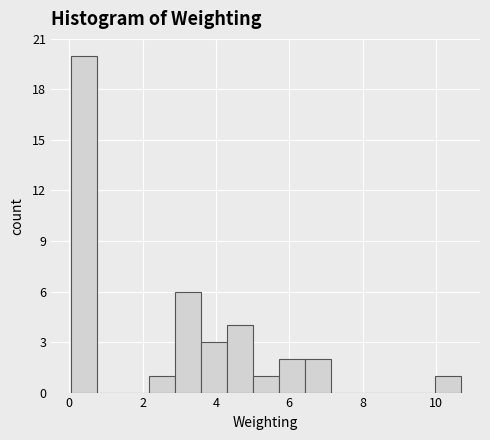

Read against the x-axis, roughly where is the centre of the tallest bar?

0.4